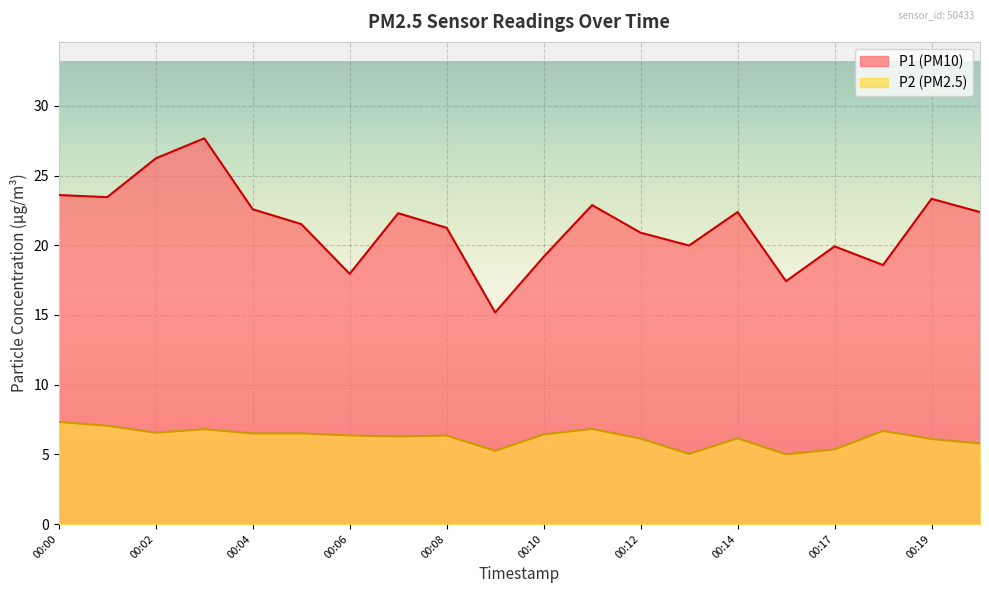

List the labels in order of P2 value, smallest first.

00:15, 00:13, 00:09, 00:17, 00:20, 00:19, 00:12, 00:14, 00:07, 00:06, 00:08, 00:10, 00:04, 00:05, 00:02, 00:18, 00:03, 00:11, 00:01, 00:00